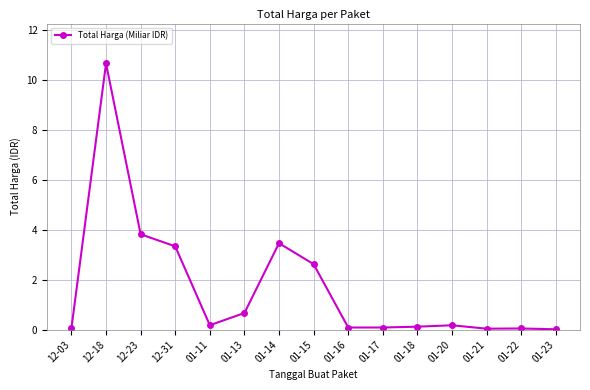

What is the greatest value displayed?

10.7